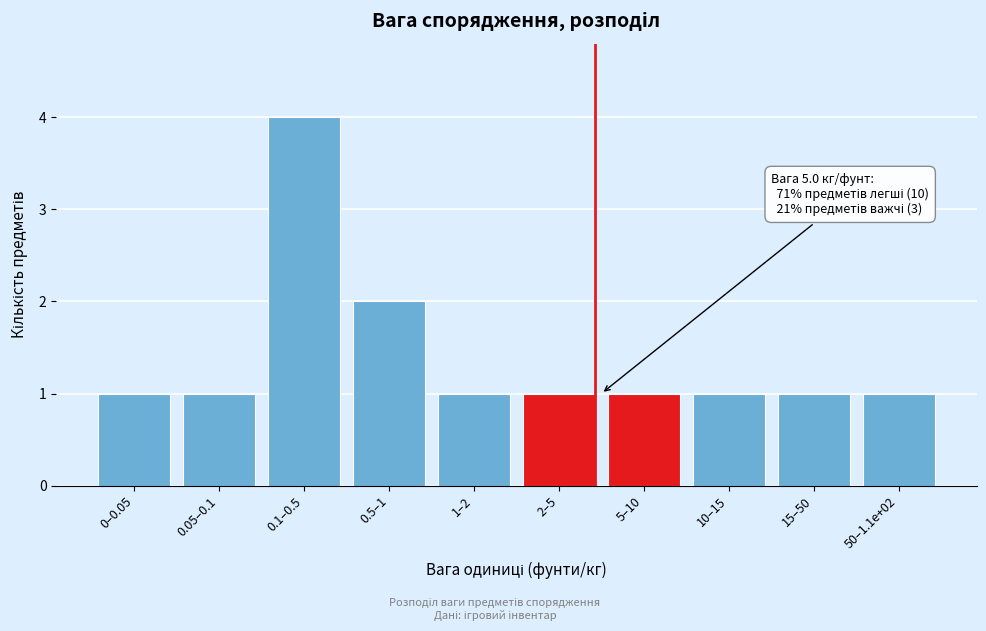

Reading right to left, what are all the values shown in this chart?

1	1	1	1	1	1	2	4	1	1